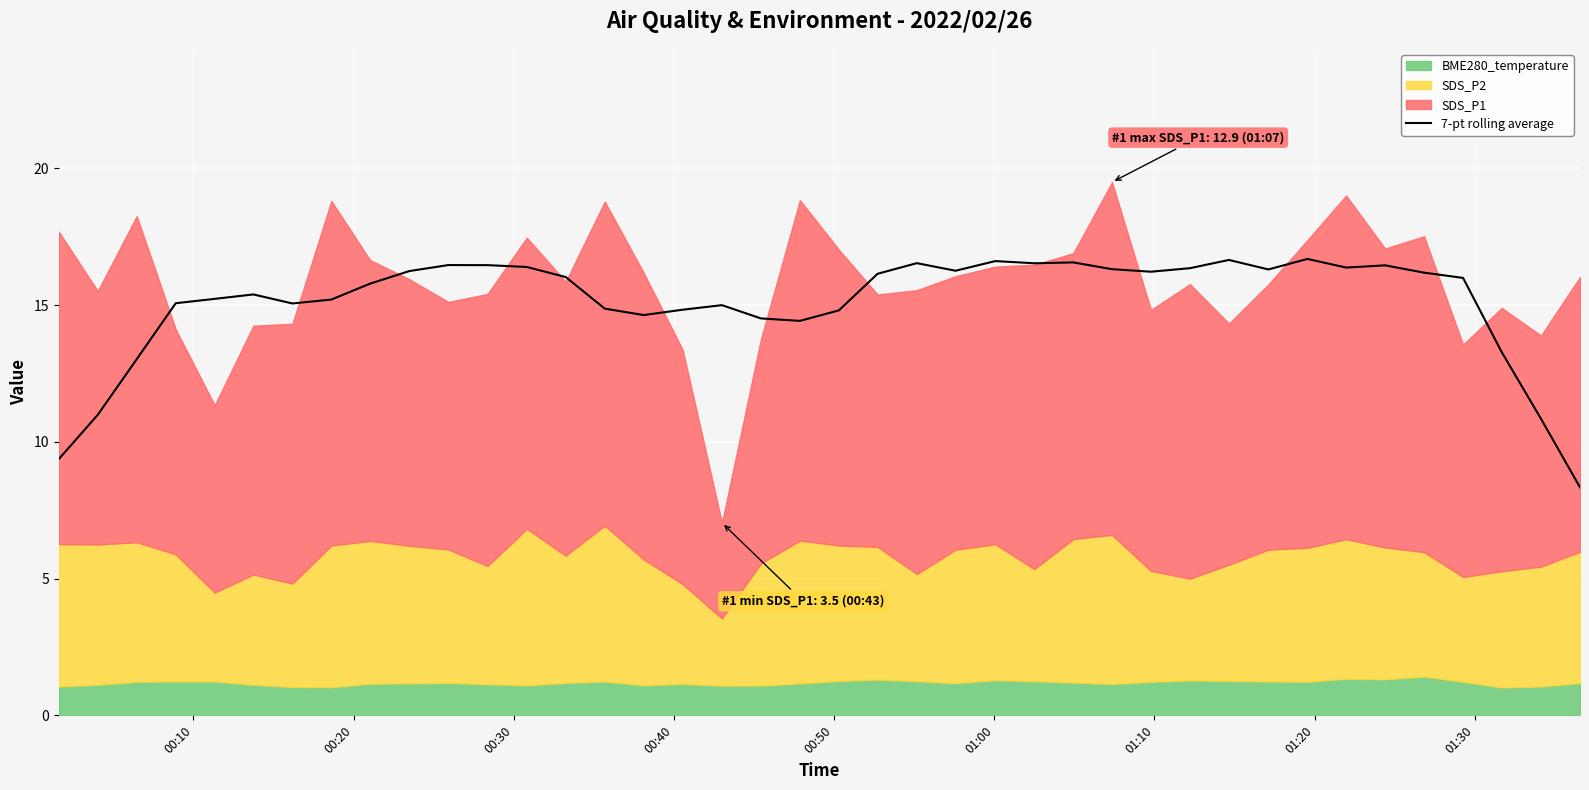

What is the sum of all values?

604.5